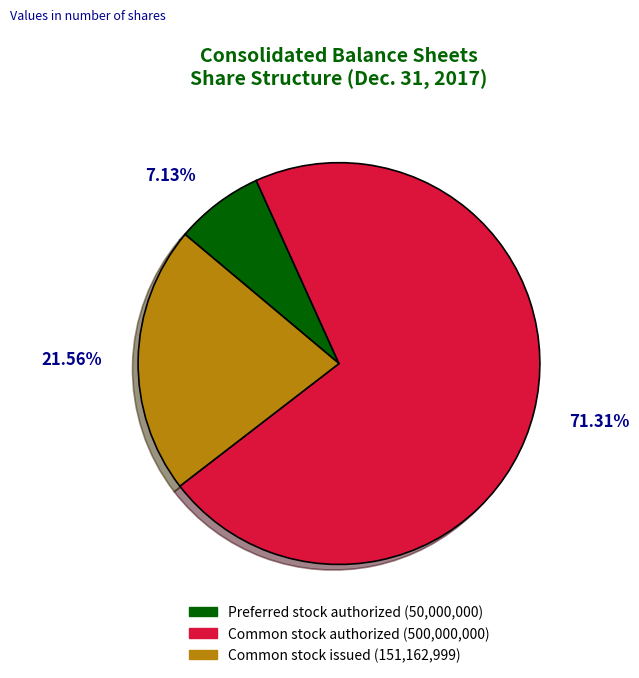

Is there a majority slice in this chart?

Yes